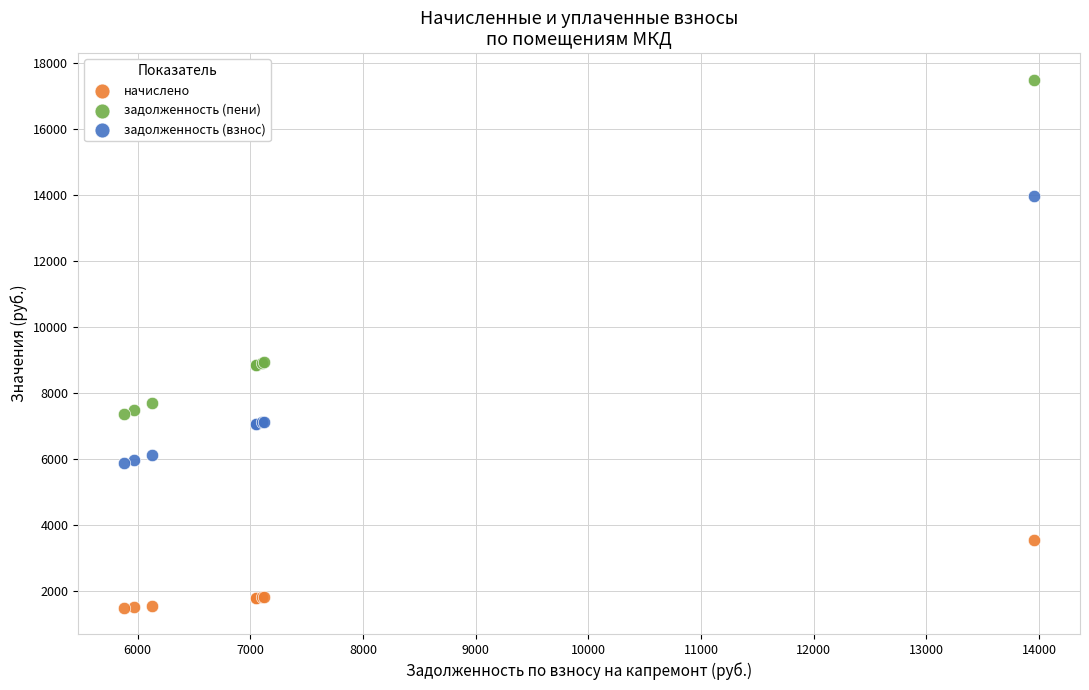

What is the X range (max minus min) for the scatter plot?

8083.2